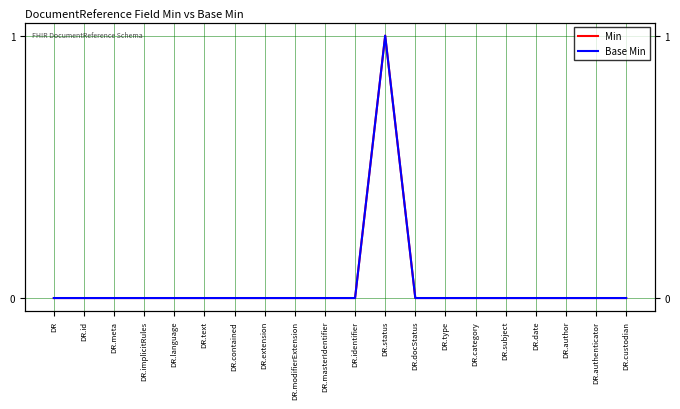

List the labels in order of Base Min value, largest first.

DR.status, DR, DR.id, DR.meta, DR.implicitRules, DR.language, DR.text, DR.contained, DR.extension, DR.modifierExtension, DR.masterIdentifier, DR.identifier, DR.docStatus, DR.type, DR.category, DR.subject, DR.date, DR.author, DR.authenticator, DR.custodian